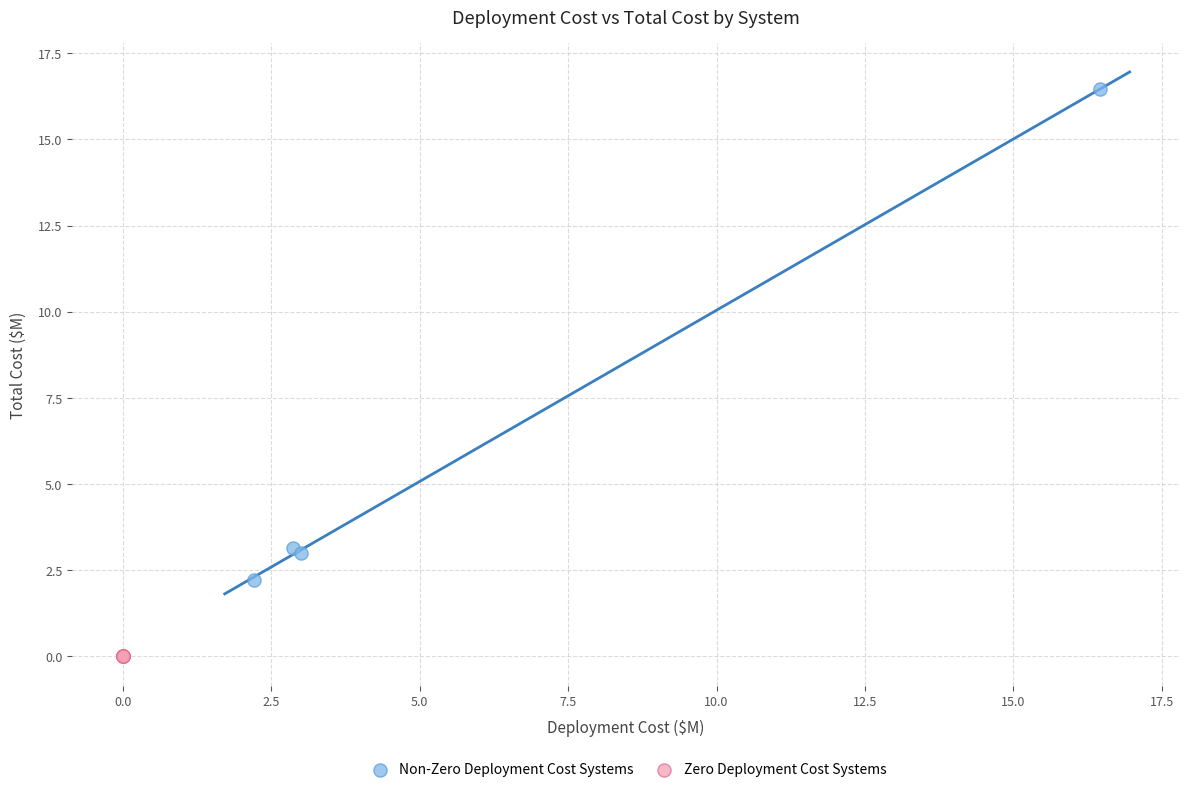

Which series reaches the minimum Y coordinate?

Zero Deployment Cost Systems